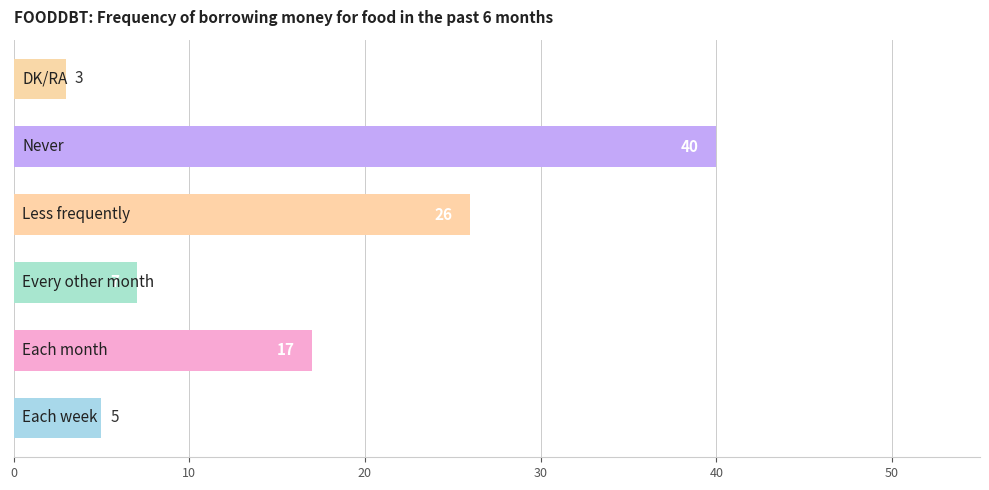

How many data points does each series have?

6